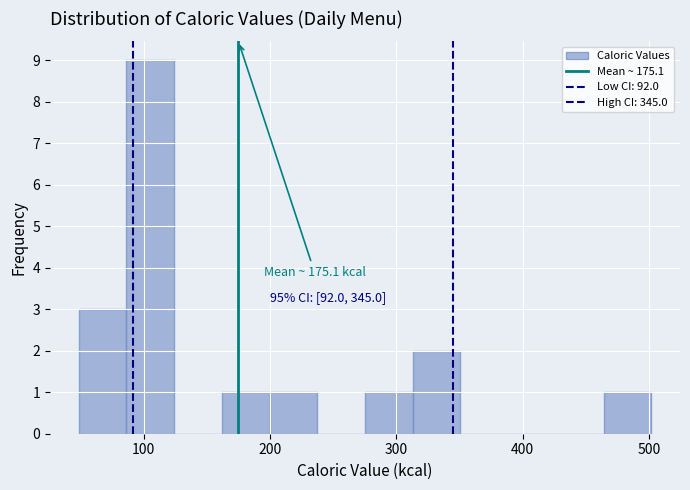

Read against the x-axis, roughly where is the centre of the tallest bar?

110